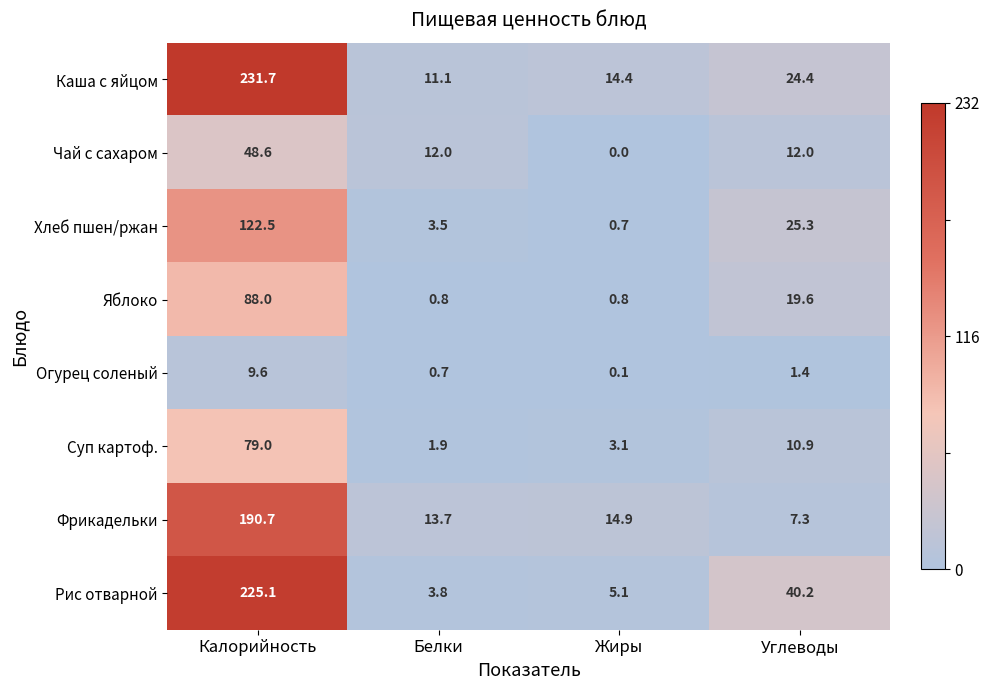

List the series in order of their peak value, lowest first.

Огурец соленый, Чай с сахаром, Суп картоф., Яблоко, Хлеб пшен/ржан, Фрикадельки, Рис отварной, Каша с яйцом